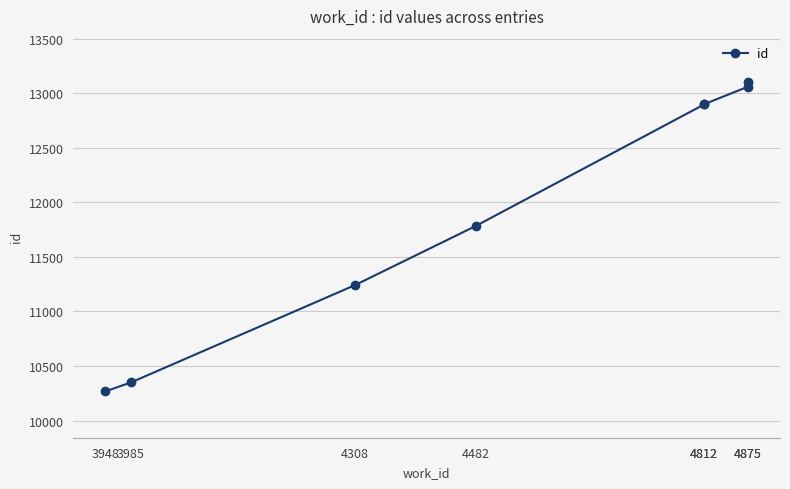

How many distinct data groups are displayed?

1